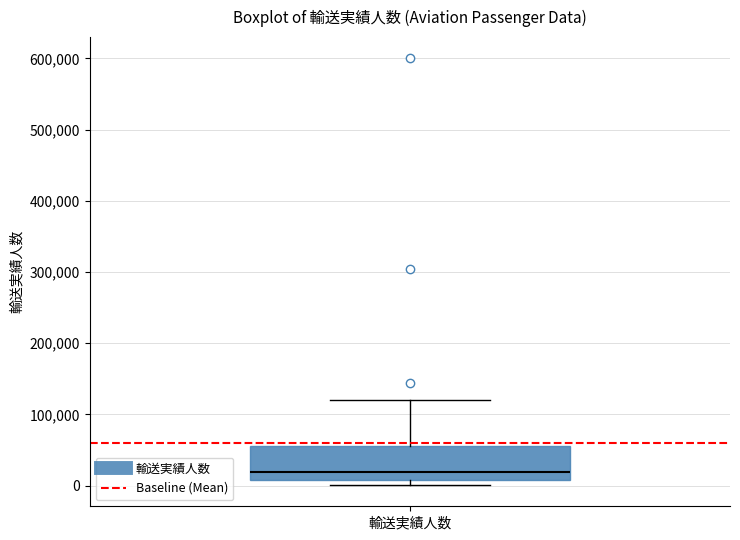

Where does the upper whisker of the box for 輸送実績人数 end on the y-axis? The values are not printed on the chart, so give them approximately, as read against the axis.

120000